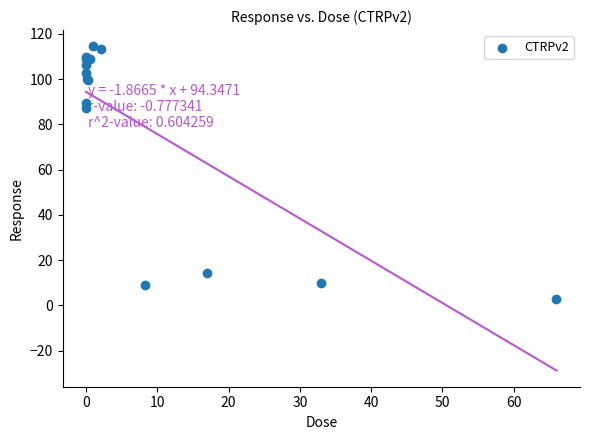

What Y value in the scatter plot is closest to 58?

87.3